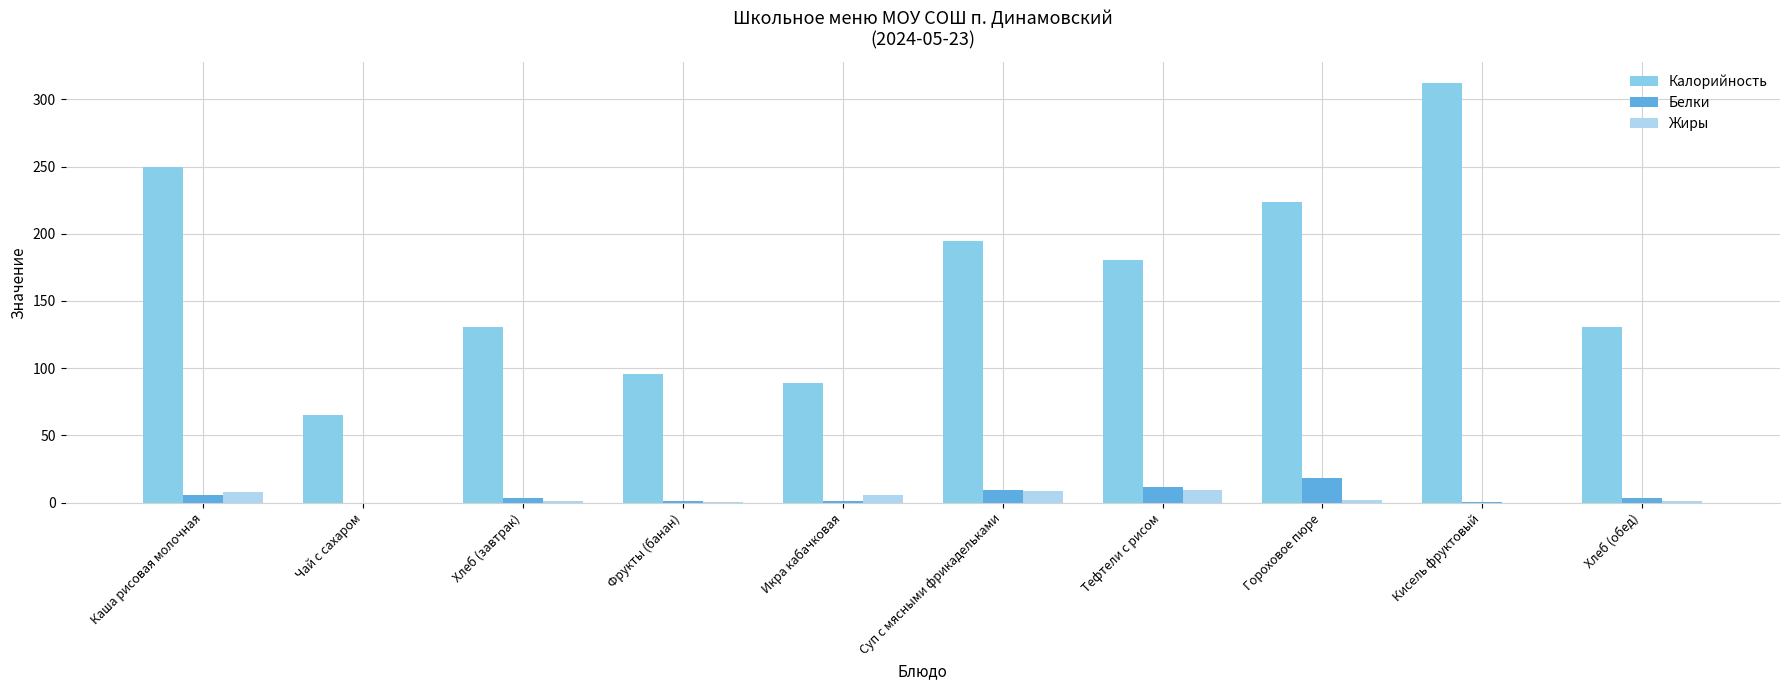

Count the number of categories in the chart.

10